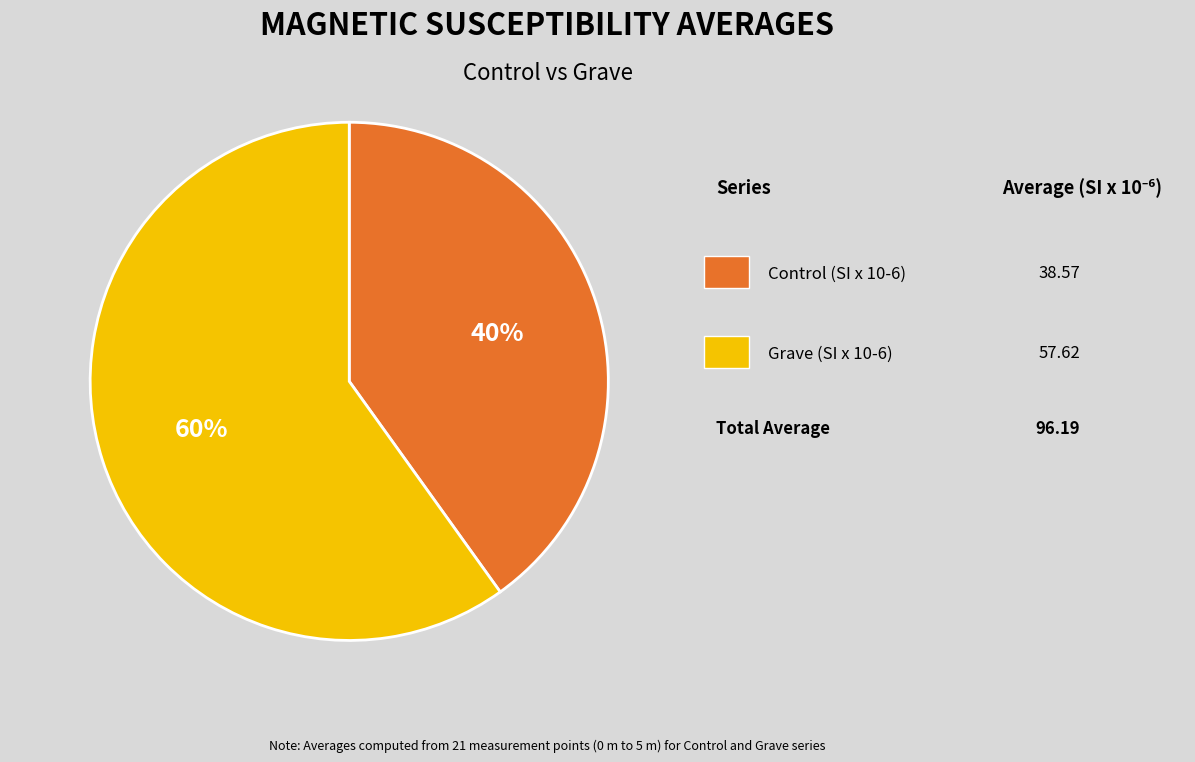

To the nearest percent, what is the difference between the largest and smallest slice percentages?

20%